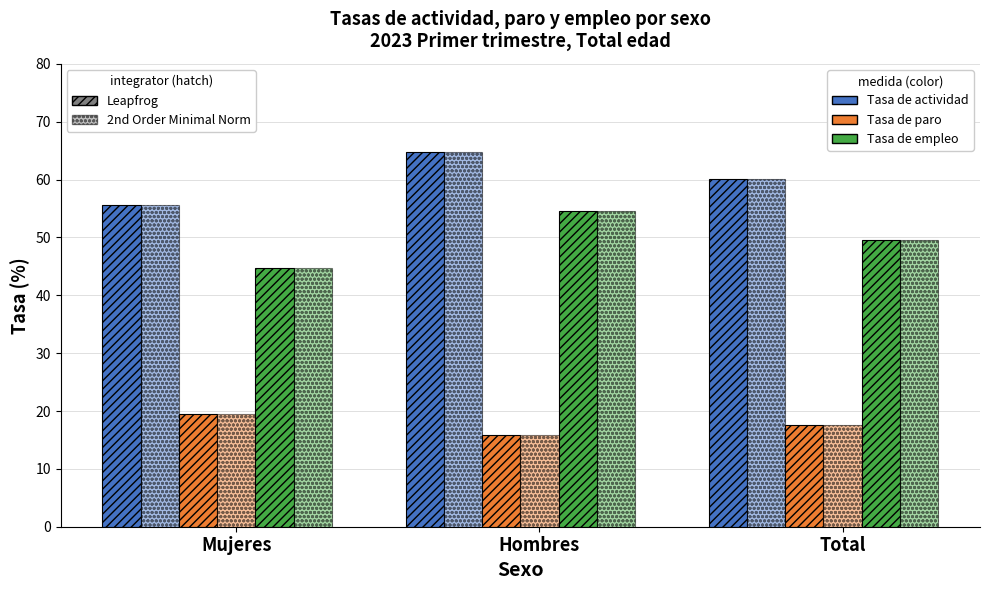

What is the label of the 3rd bar from the left?

Total